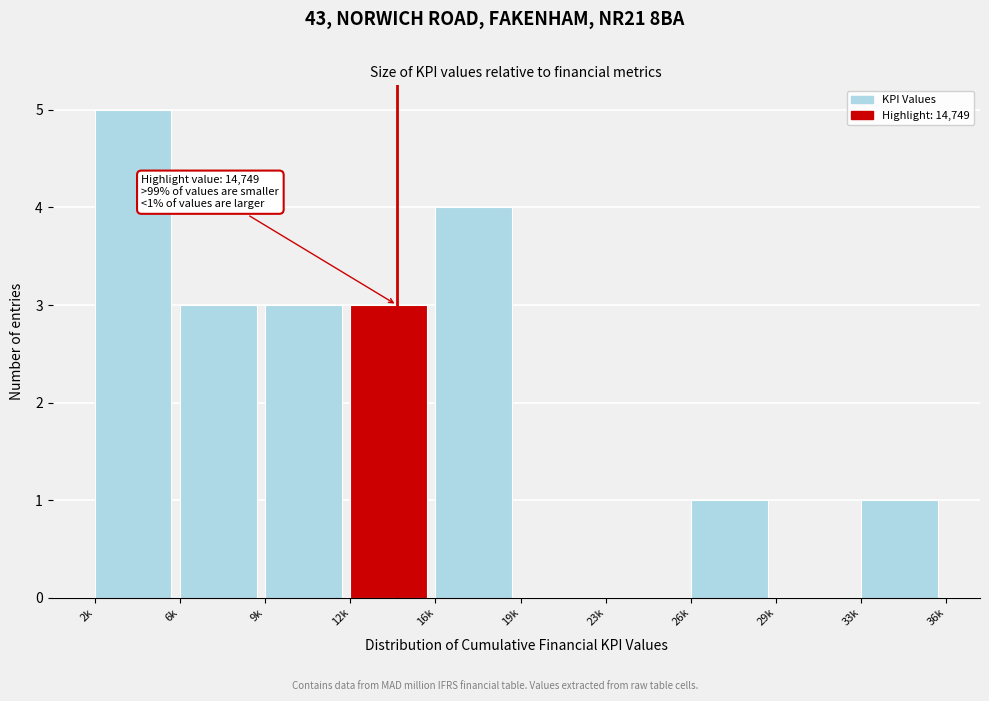

Reading left to right, what are all the values shown in this chart?

2k=5	6k=3	9k=3	12k=3	16k=4	19k=0	23k=0	26k=1	29k=0	33k=1